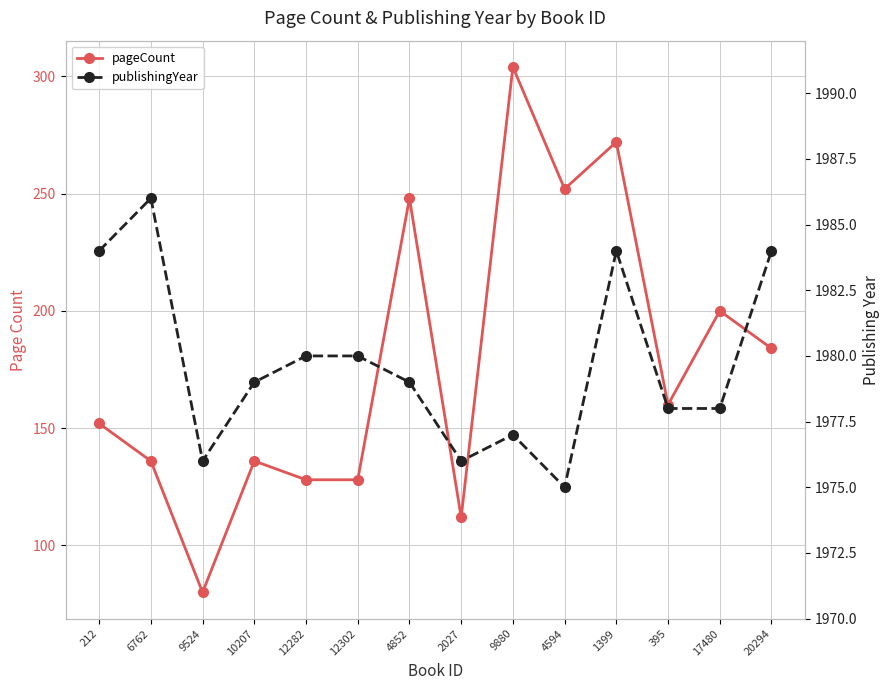

Reading left to right, extract all data points from this chart.

pageCount: 212=152	6762=136	9524=80	10207=136	12282=128	12302=128	4852=248	2027=112	9880=304	4594=252	1399=272	395=160	17480=200	20294=184
publishingYear: 212=1984	6762=1986	9524=1976	10207=1979	12282=1980	12302=1980	4852=1979	2027=1976	9880=1977	4594=1975	1399=1984	395=1978	17480=1978	20294=1984